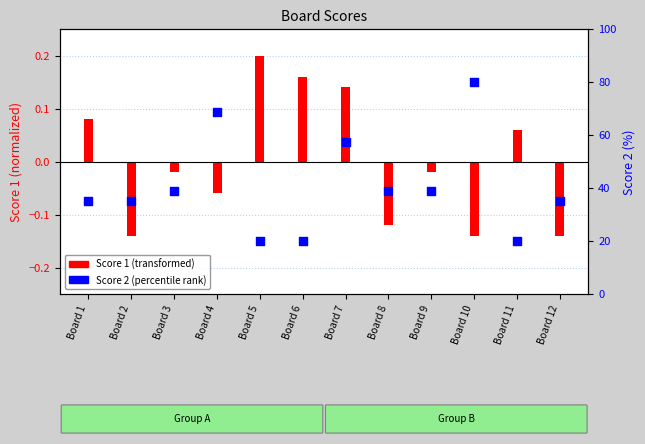

Which series has the largest Y range (max minus min)?

Score 1